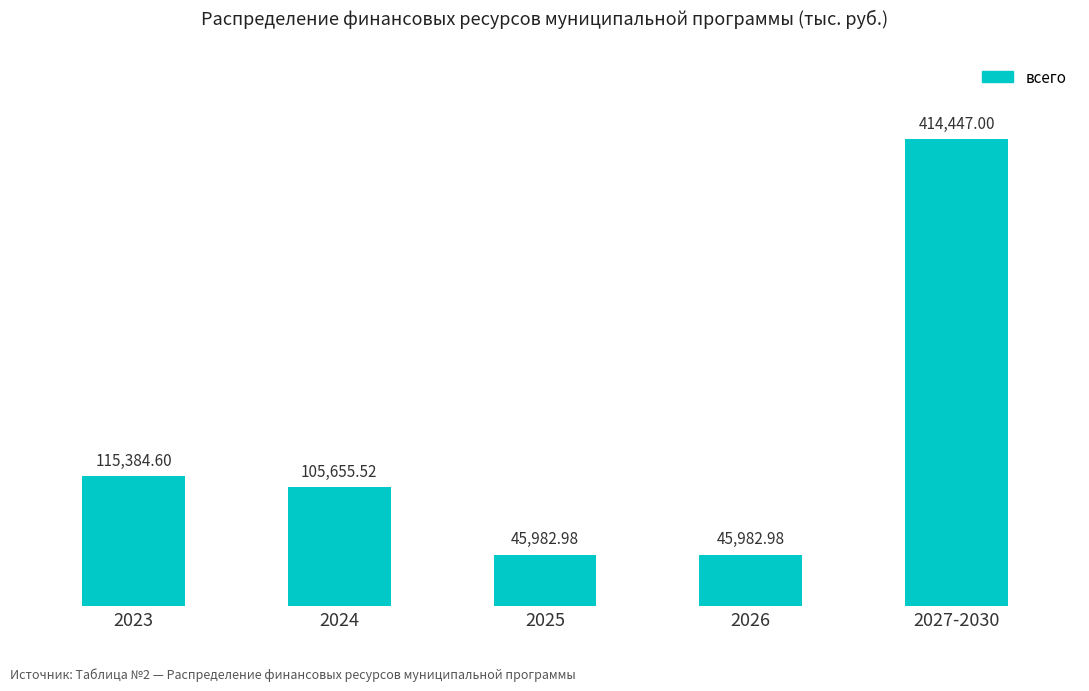

How many bars are there in total?

5